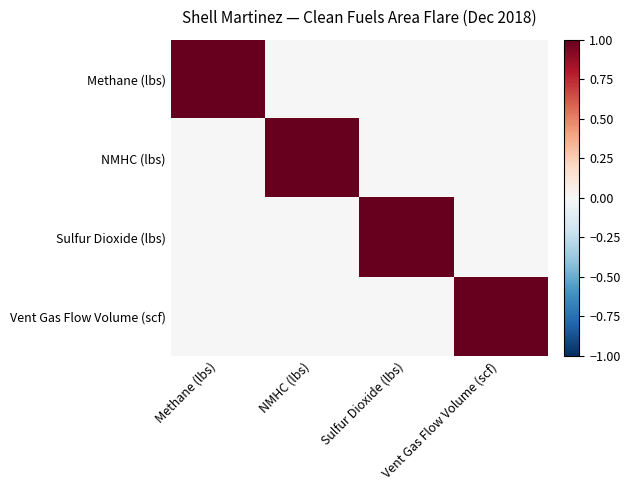

Which has a higher value, Sulfur Dioxide (lbs) or NMHC (lbs)?

Sulfur Dioxide (lbs)